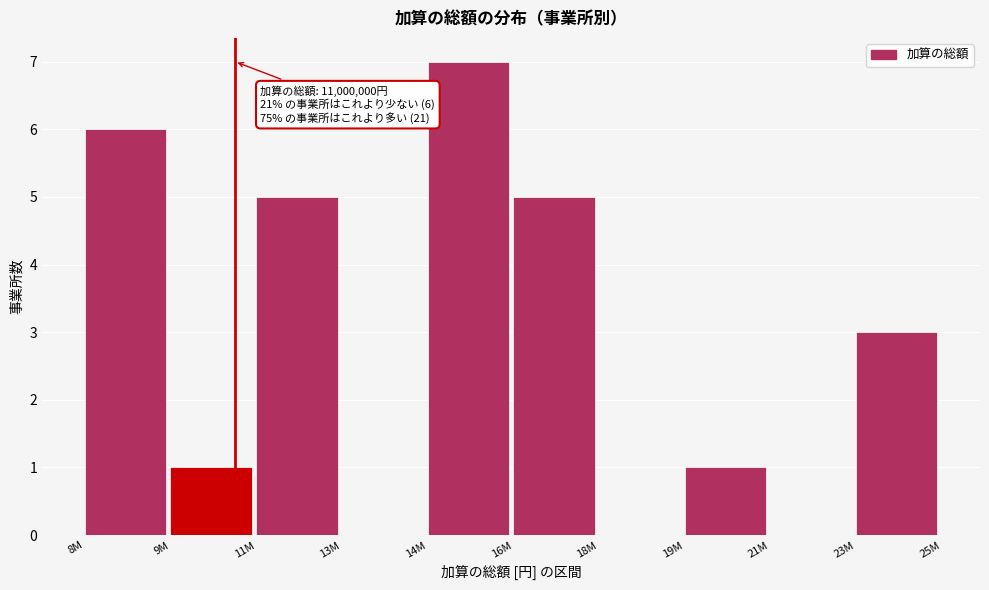

Reading left to right, list all the values displayed in this chart.

8M=6	9M=1	11M=5	13M=0	14M=7	16M=5	18M=0	19M=1	21M=0	23M=3